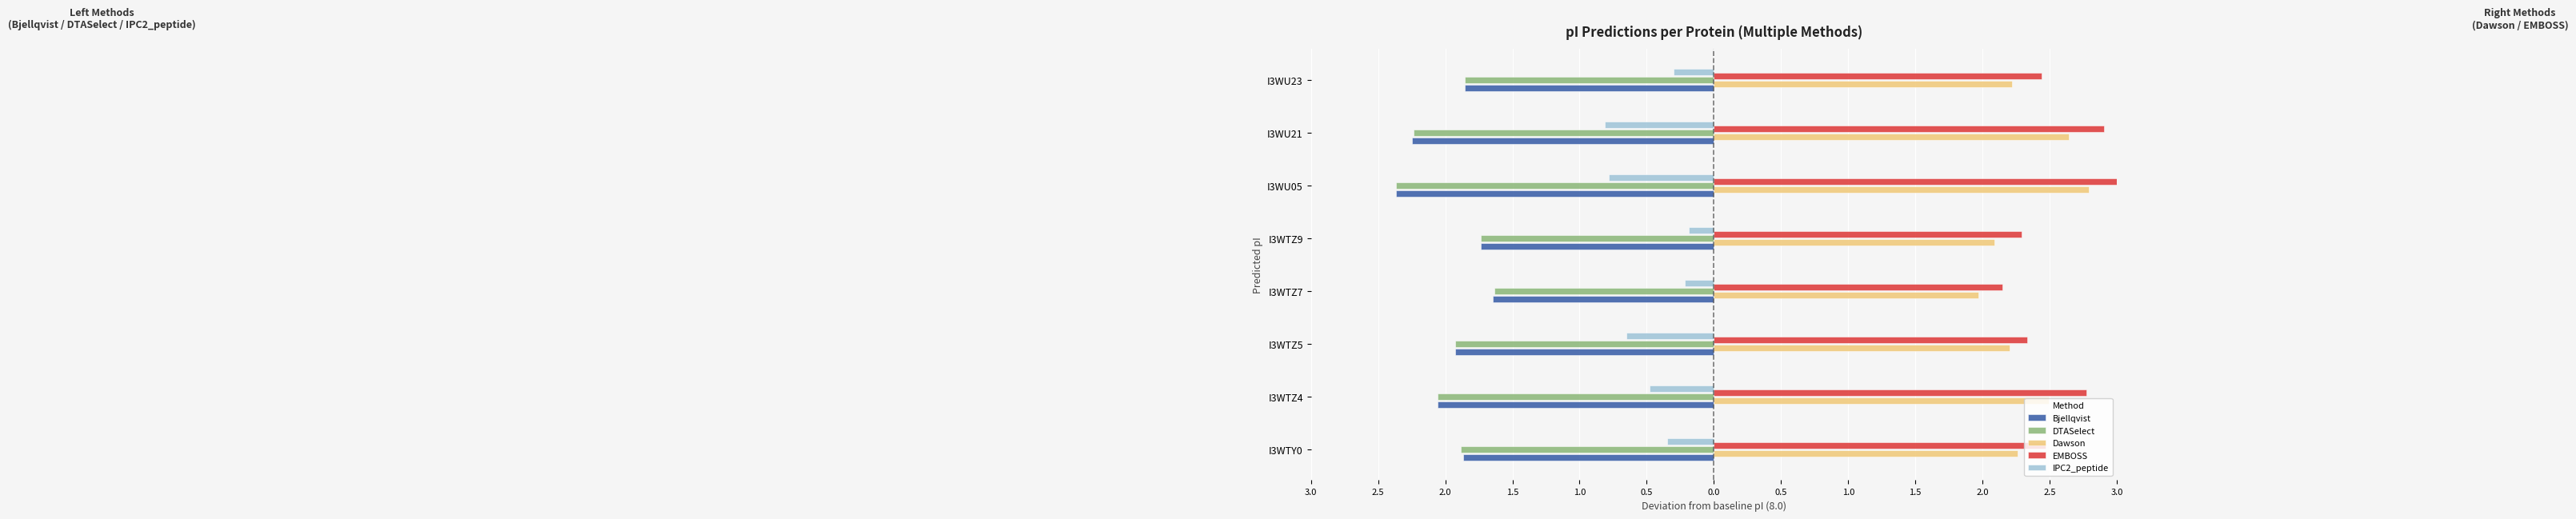

Which series has the largest total across all categories?

EMBOSS